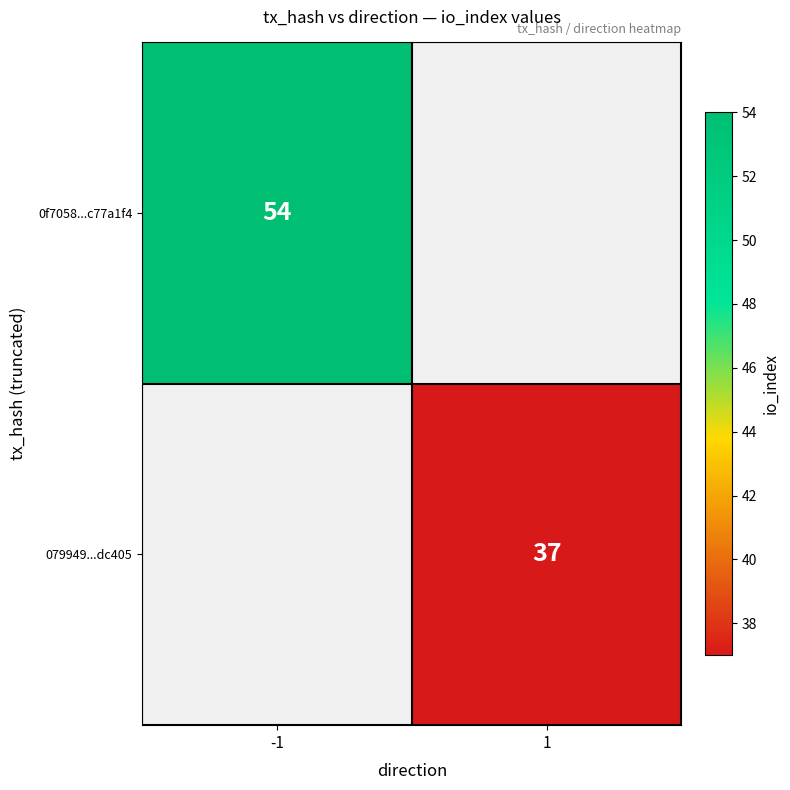

True or false: 079949...dc405 has a value of 18 at 1.

False